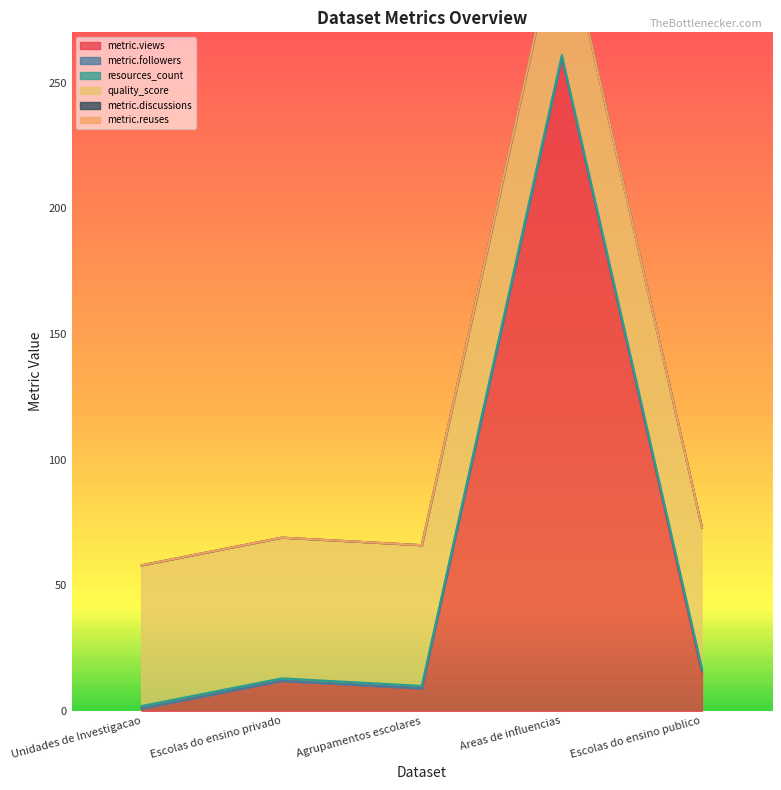

What is the approximate value of metric.views at Escolas do ensino privado?

12